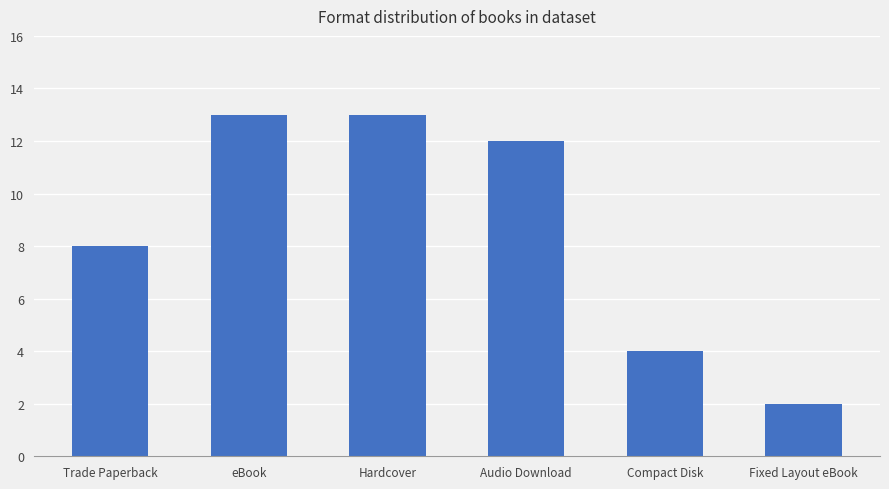

How many data points does each series have?

6